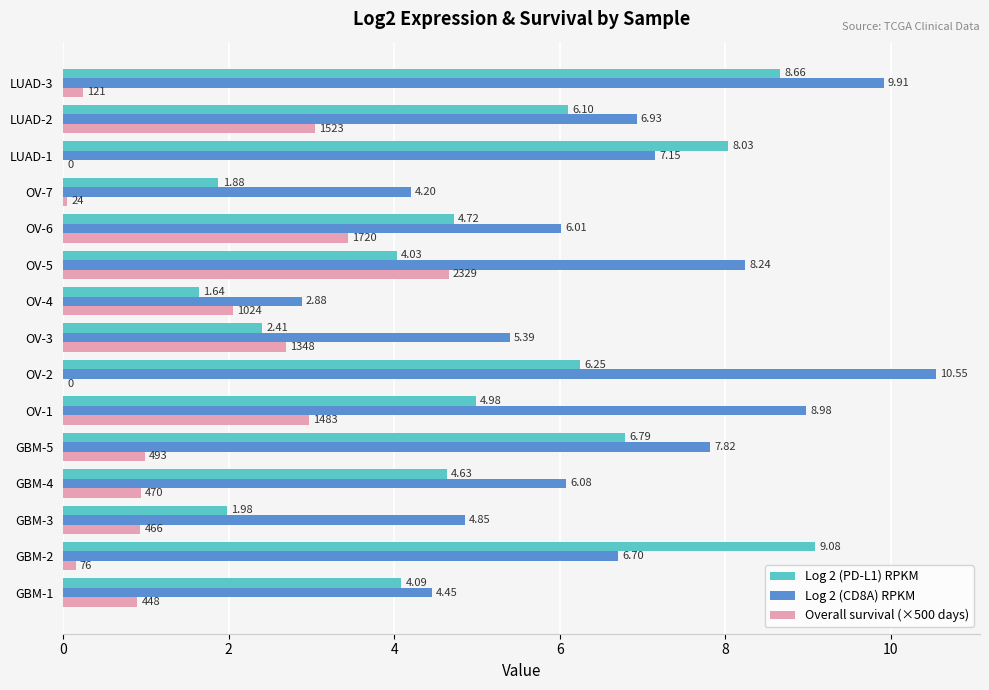

Between GBM-3 and LUAD-1, which series saw the biggest shift?

Log 2 (PD-L1) RPKM